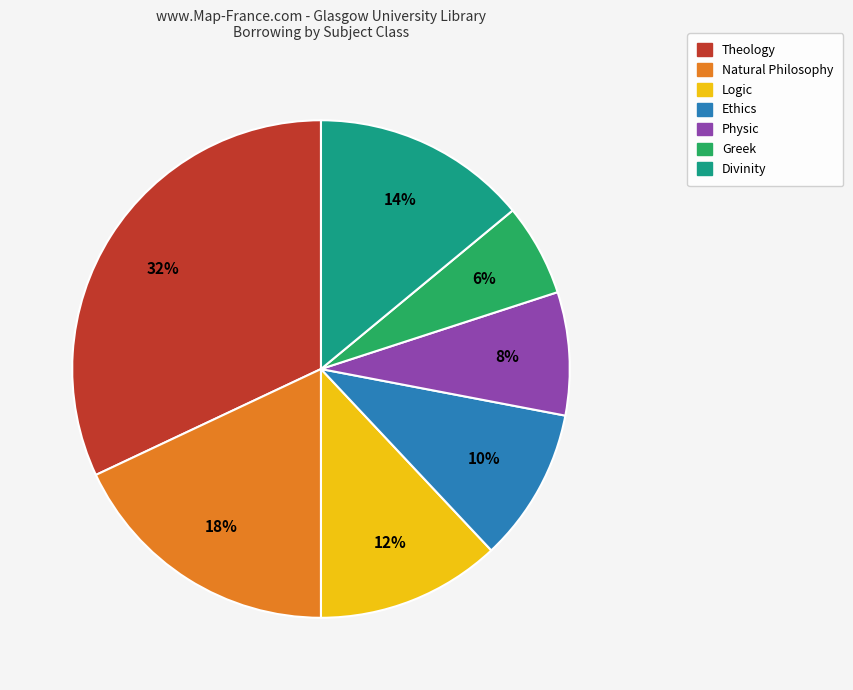

Combined, do Natural Philosophy and Physic account for over 50%?

No